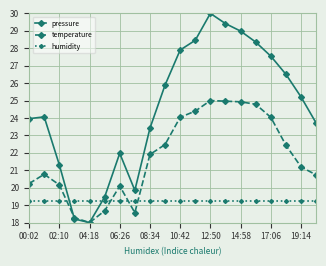

What is the lowest value of the pressure series?

18.0